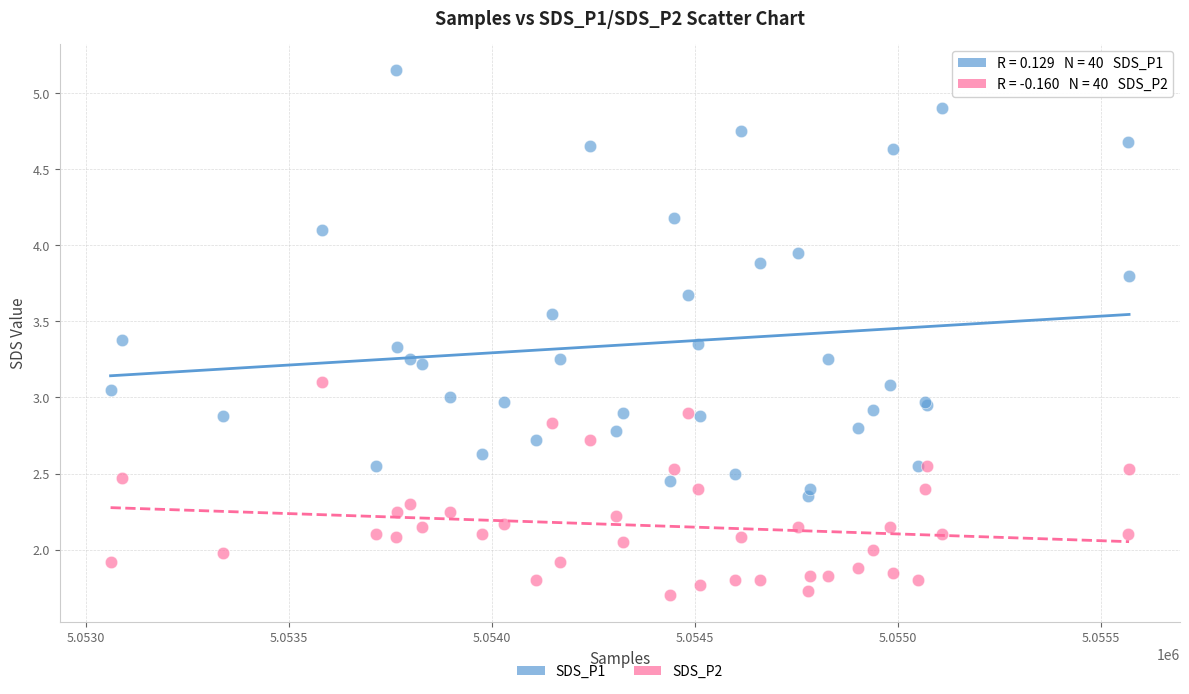

Which series contains the highest Y value?

SDS_P1